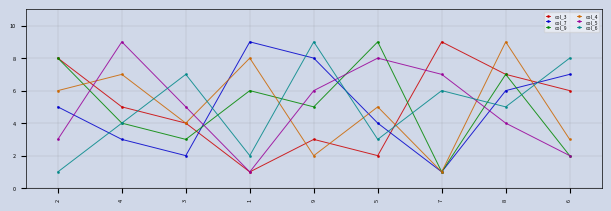

Count the number of data series in this chart.

6